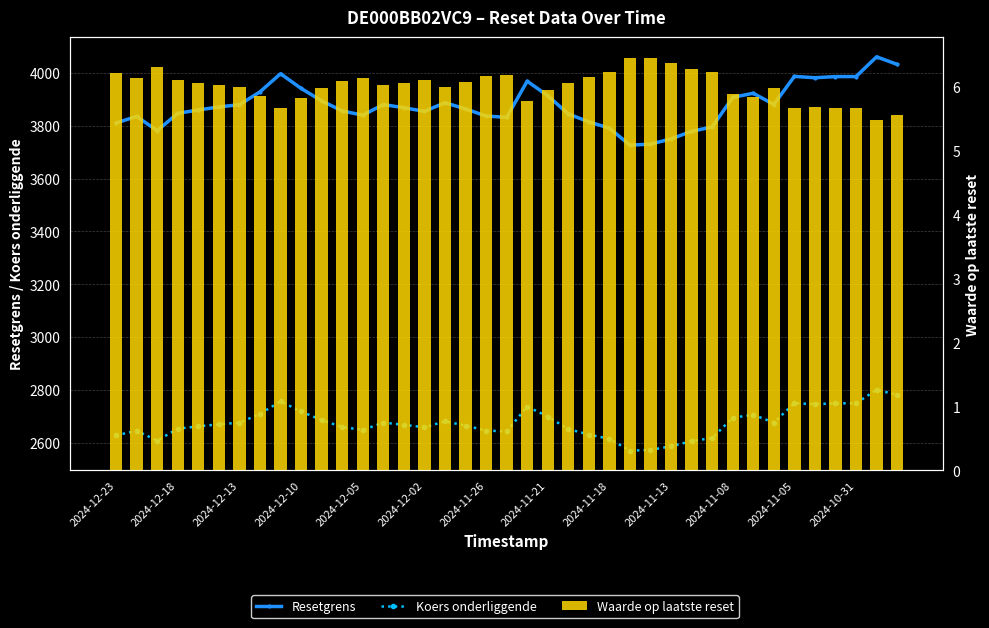

What are all the series names shown in the legend?

Resetgrens, Koers onderliggende, Waarde op laatste reset